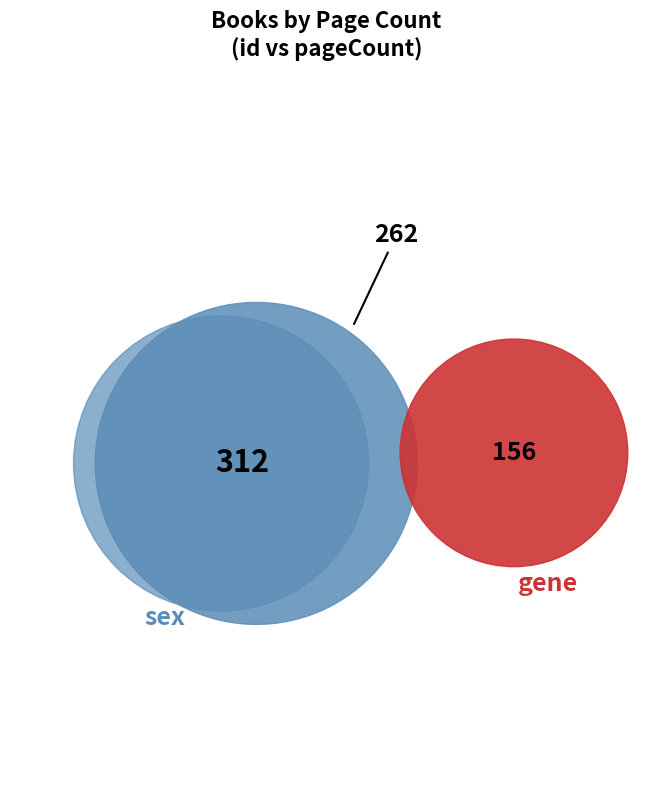

Is there a majority slice in this chart?

No